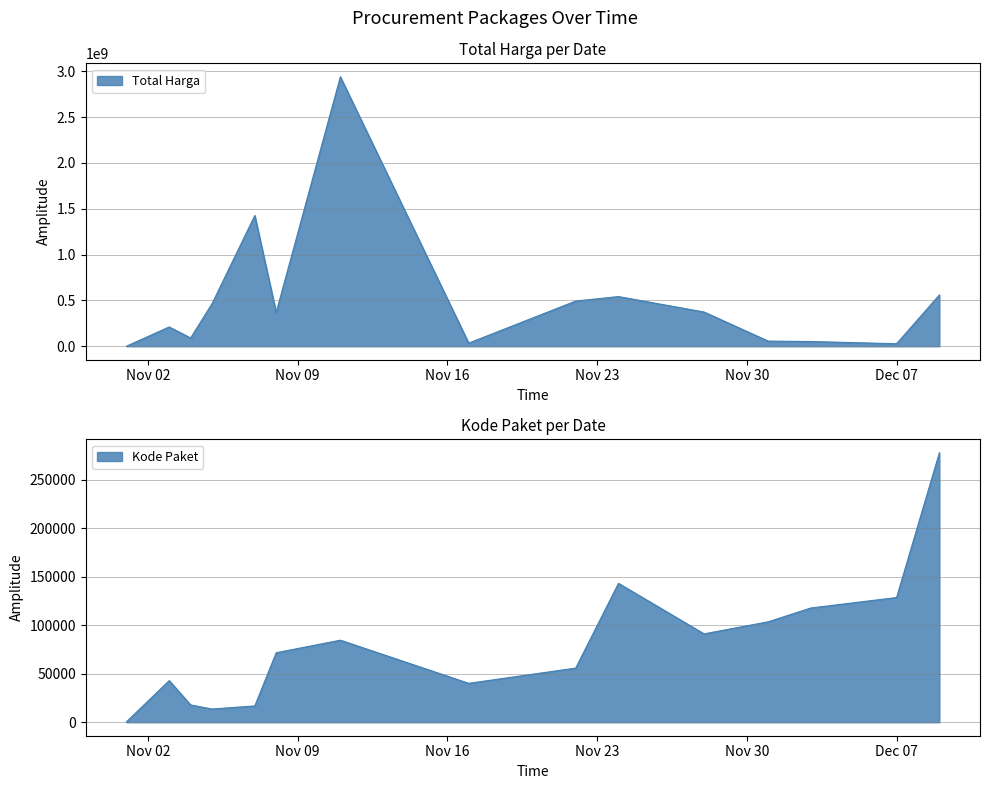

How many categories are shown in the chart?

15